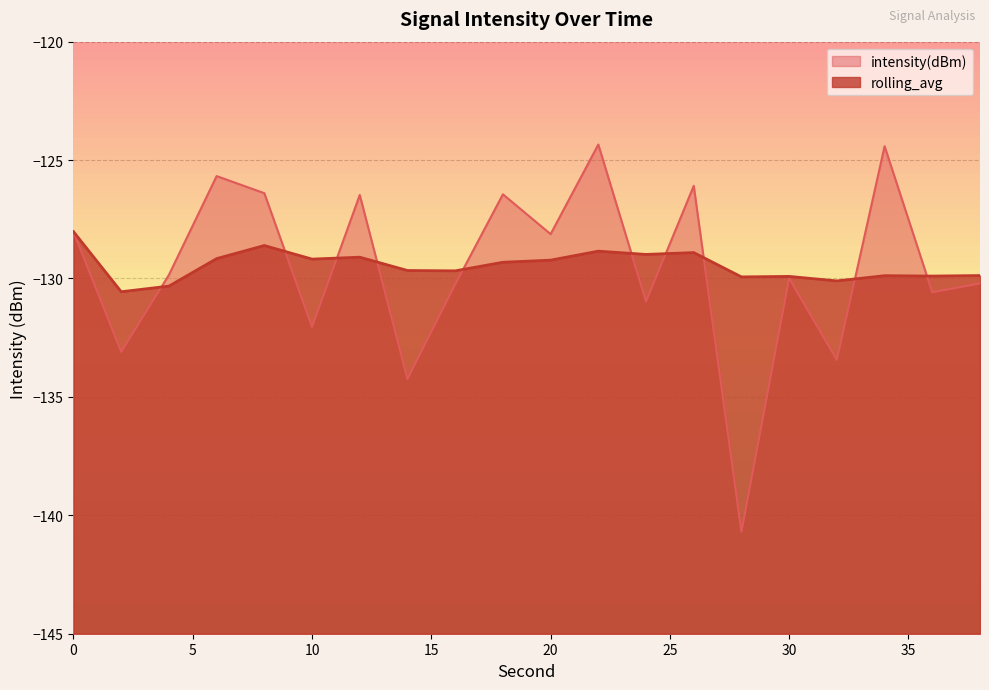

The value of rolling_avg at 36 is -129.9. True or false?

True